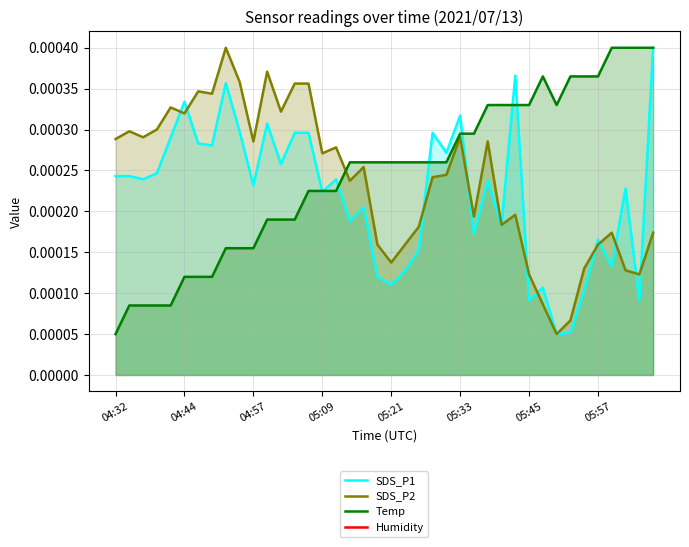

List the series in order of their peak value, highest first.

SDS_P1, SDS_P2, Temp, Humidity